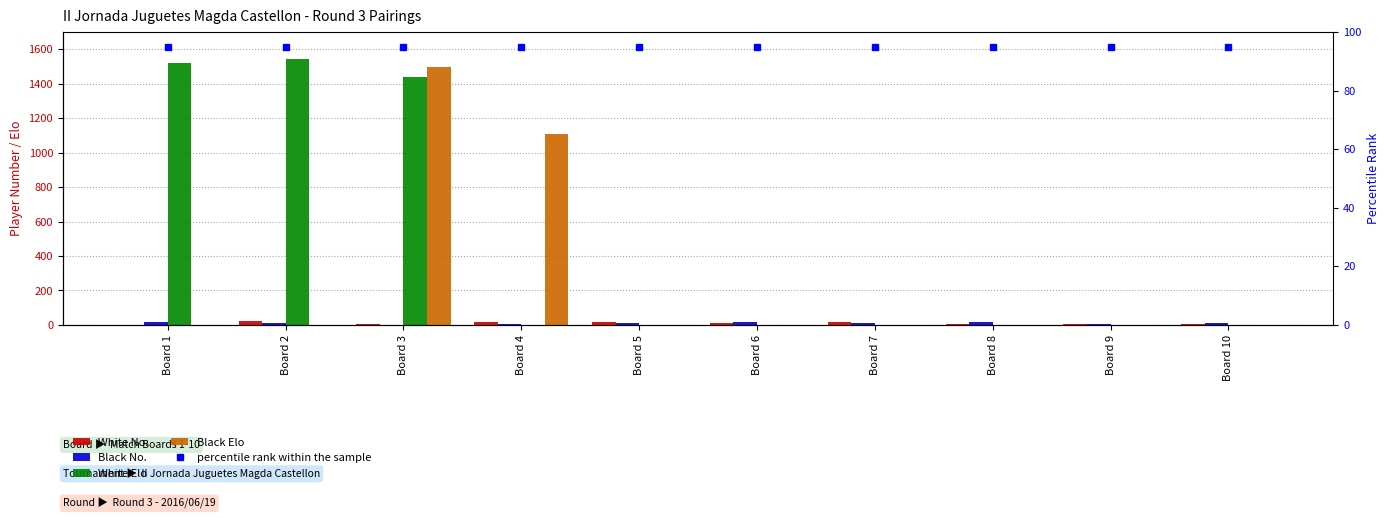

Which label corresponds to the smallest value in the chart?

Board 4